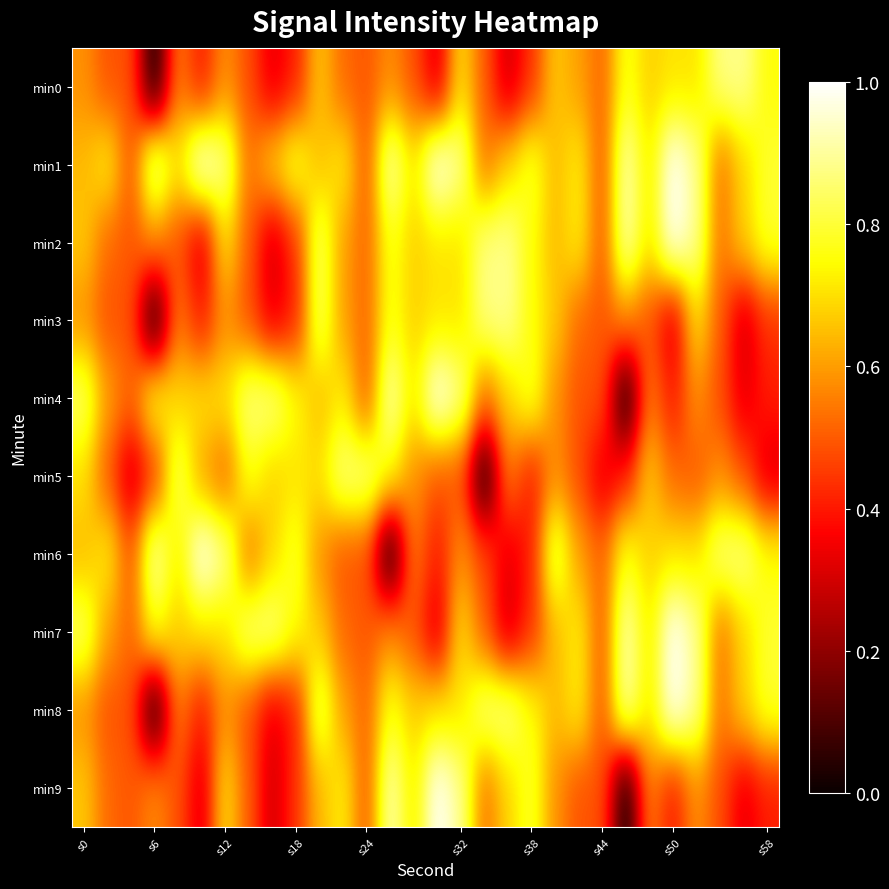

Rank the series by their maximum value, from highest to lowest.

min1, min2, min4, min6, min7, min8, min9, min0, min3, min5